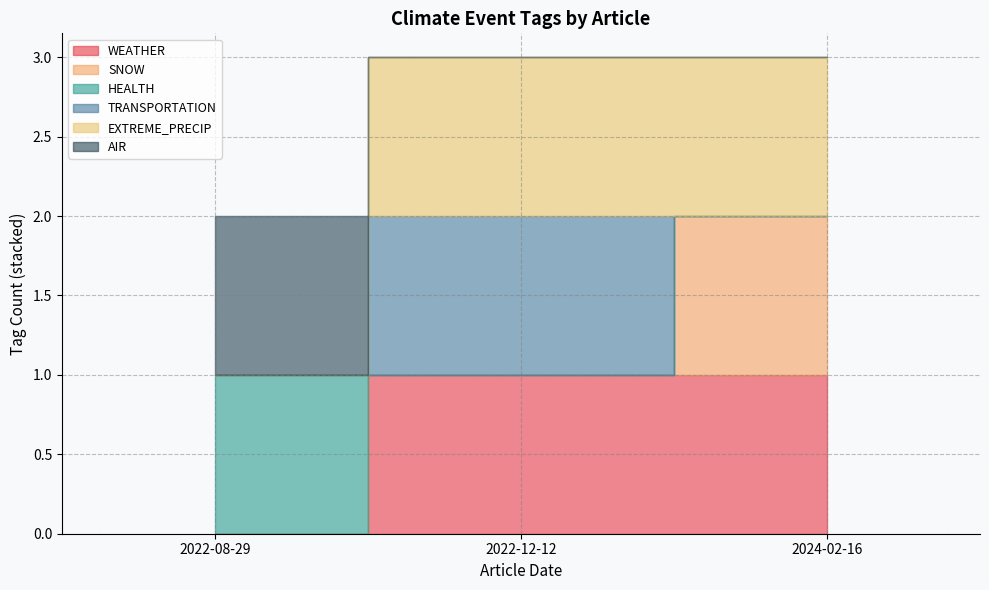

Is the value of EXTREME_PRECIP at 2022-08-29 greater than the value of SNOW at 2022-08-29?

No